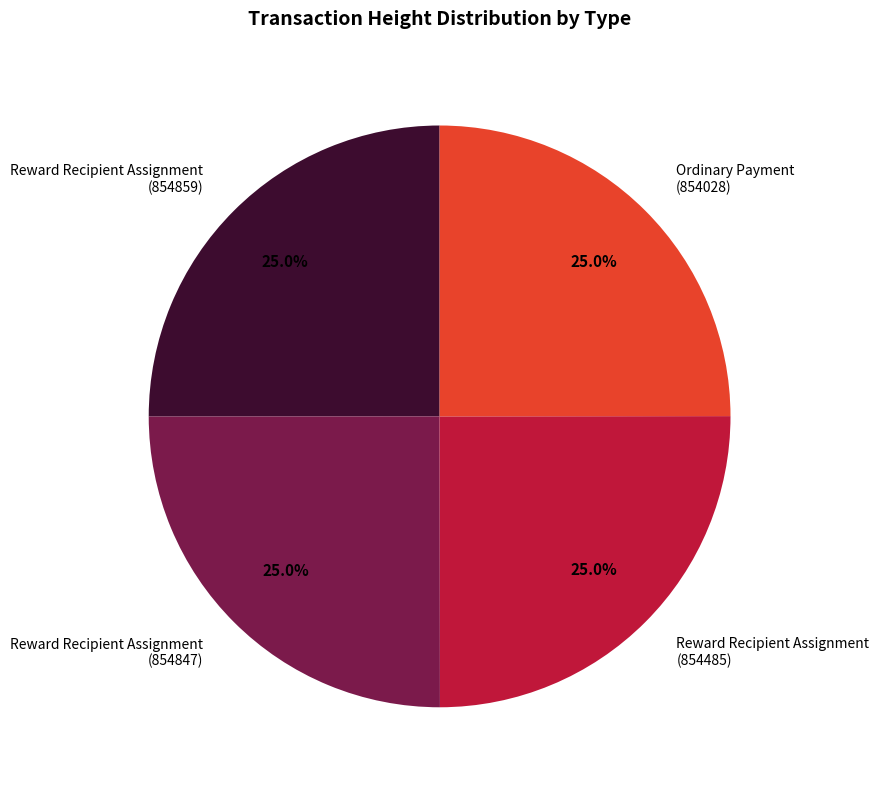

How many slices are in this pie chart?

4